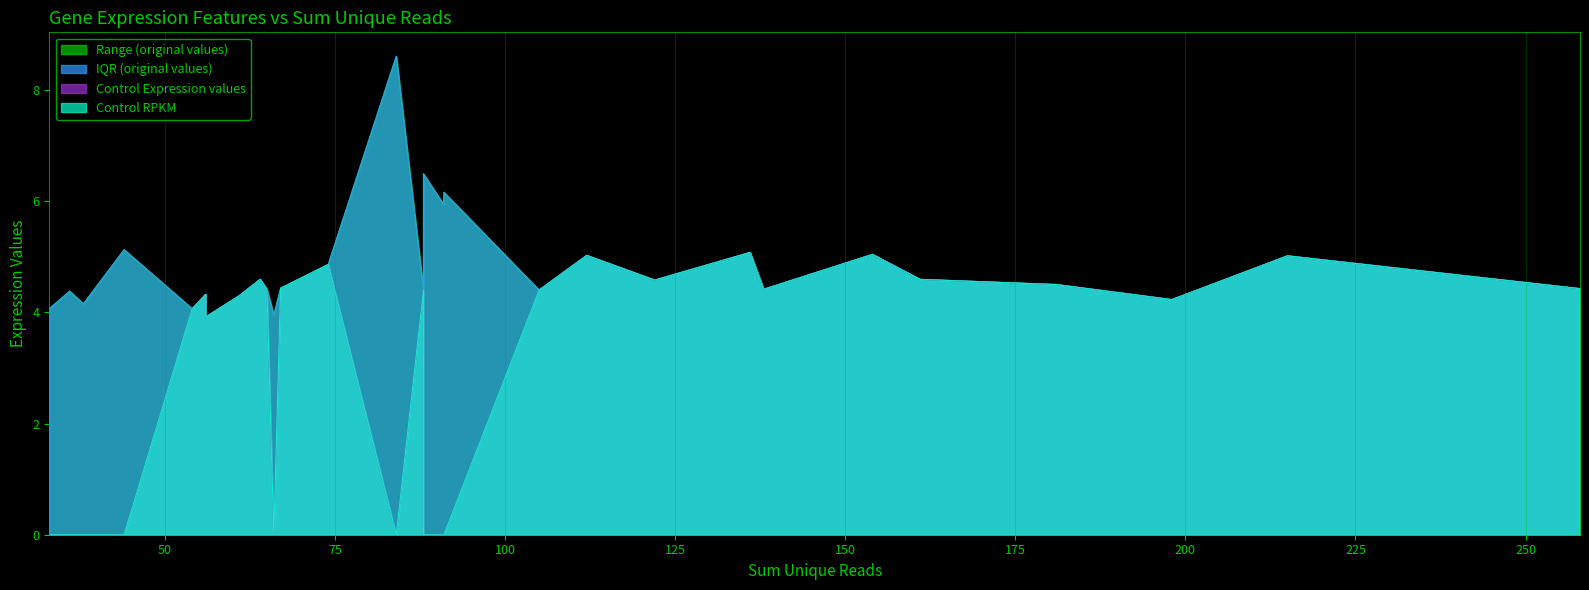

How many lines are shown in the chart?

4